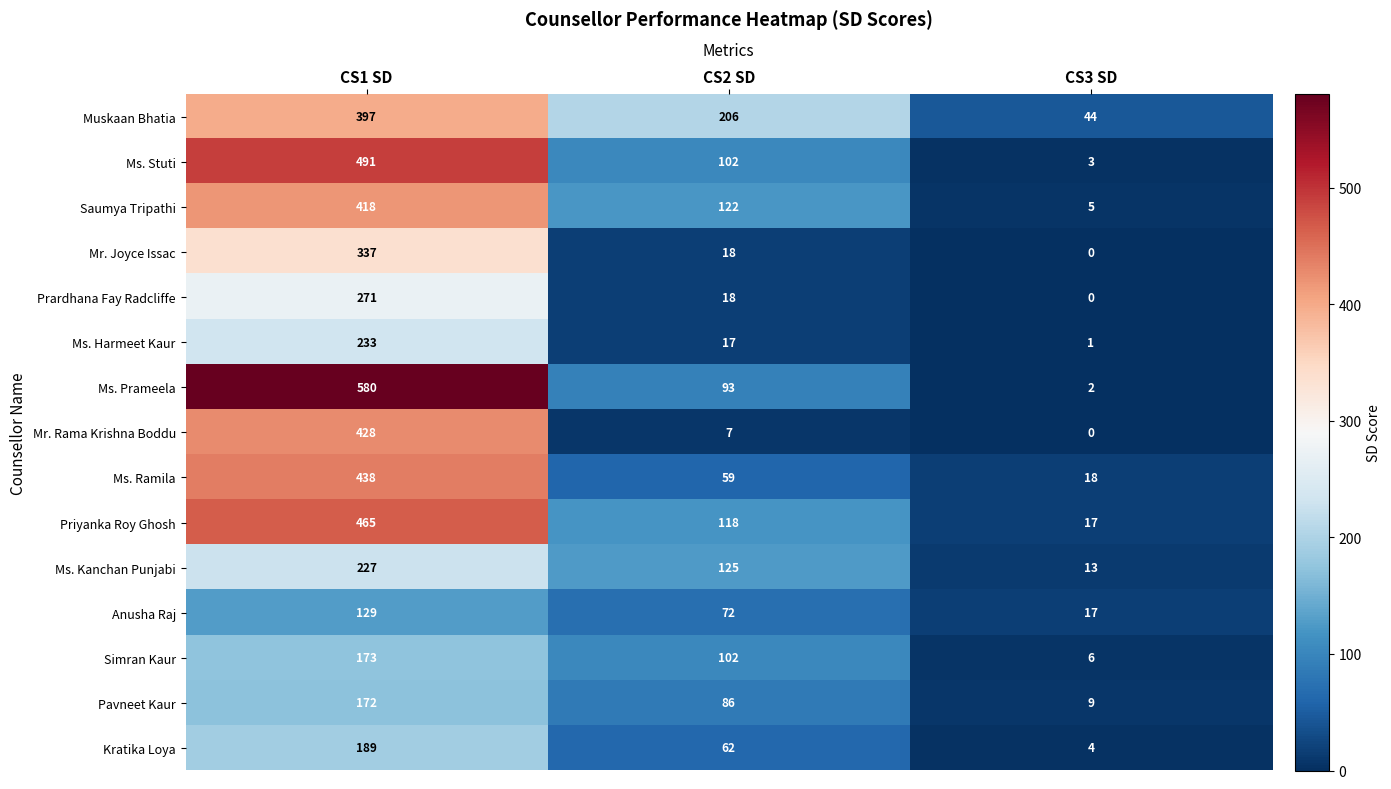

Which series has the largest range (max minus min)?

Ms. Prameela